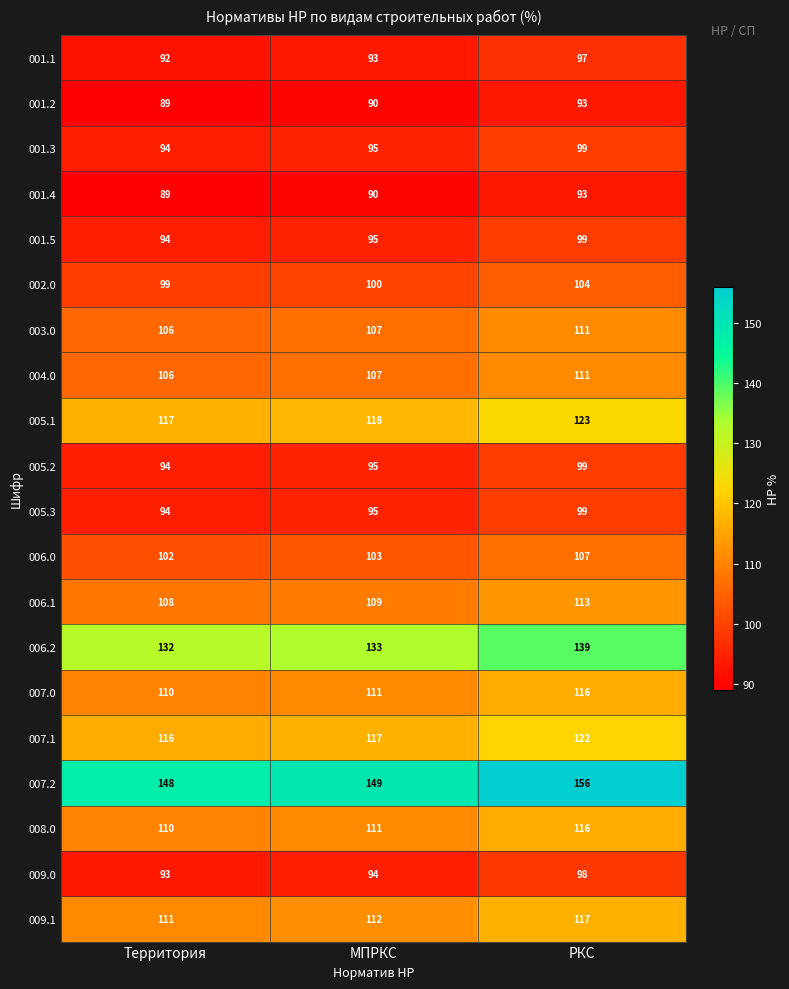

What is the sum of the 007.1 values at МПРКС and Территория?

233